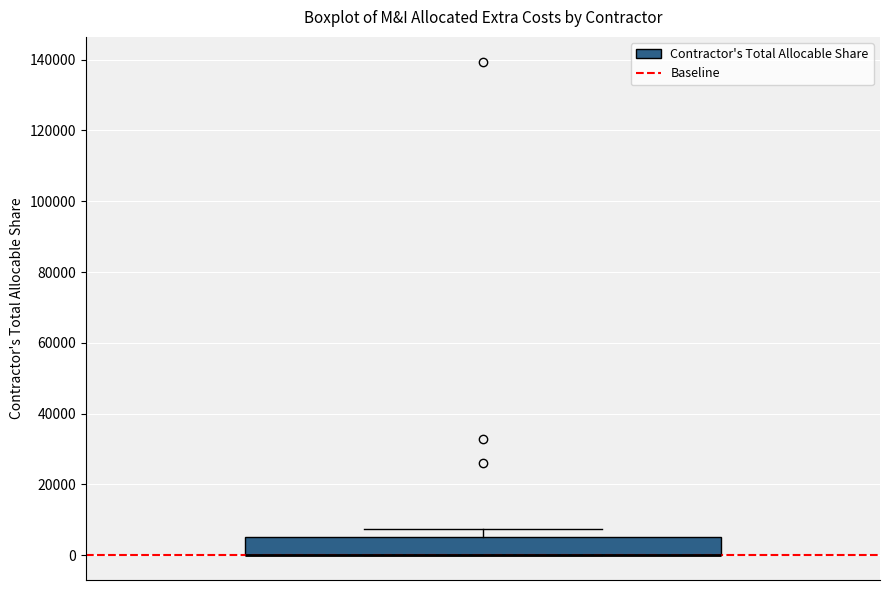

Transcribe this box plot: give where the median line is, the range the box spans, and where the two whiskers end, as read against the y-axis. The values are not printed on the chart, so give them approximately, as read against the axis.

median 0 (drawn on the box's lower edge), box 0 to 6000, whiskers 0 to 8000